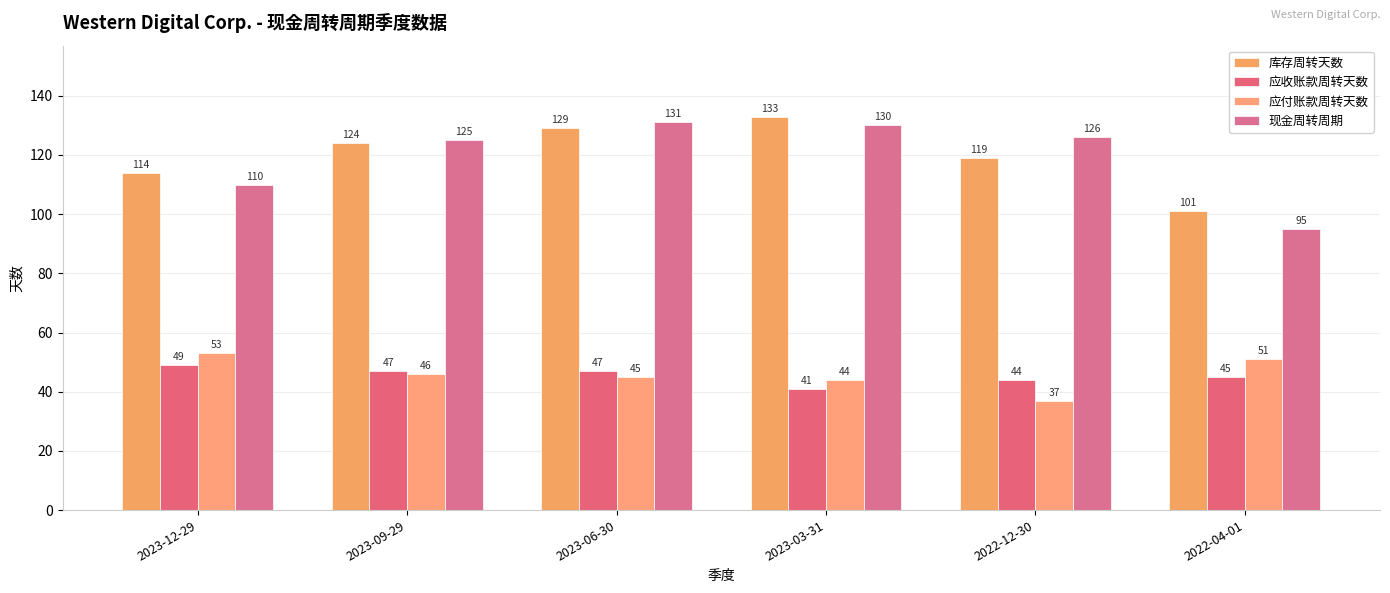

What is the label of the 1st bar from the right?

2022-04-01